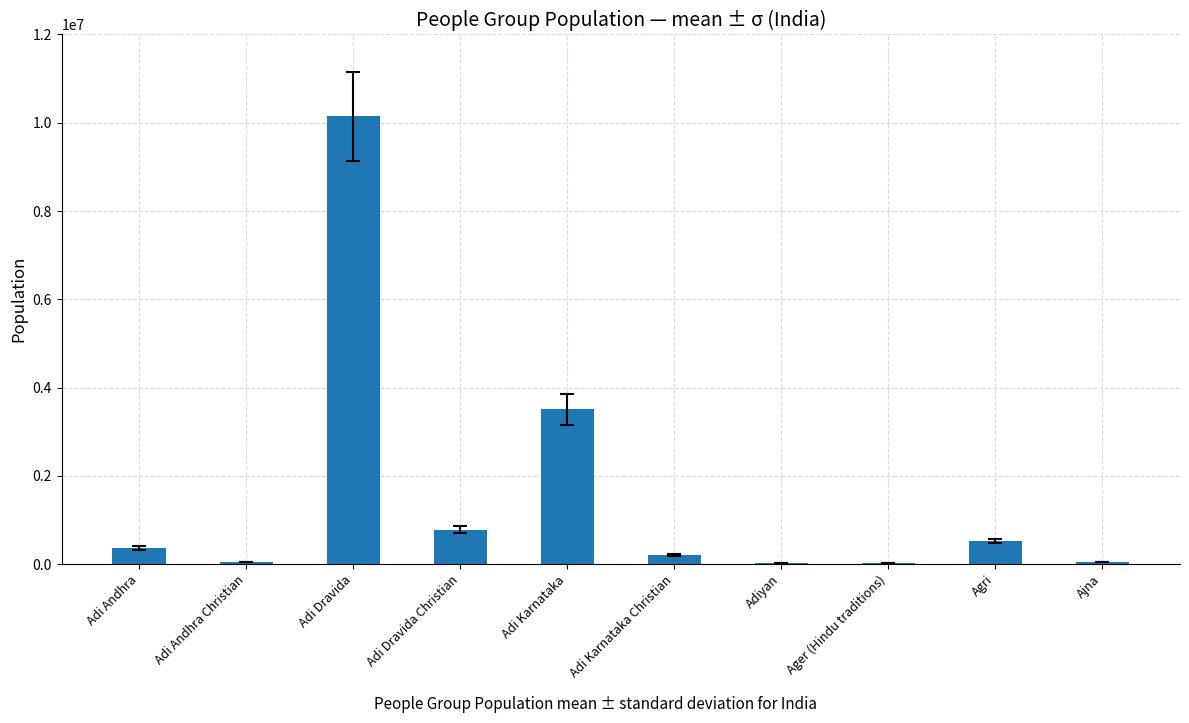

What is the maximum value shown in the chart?

10144000